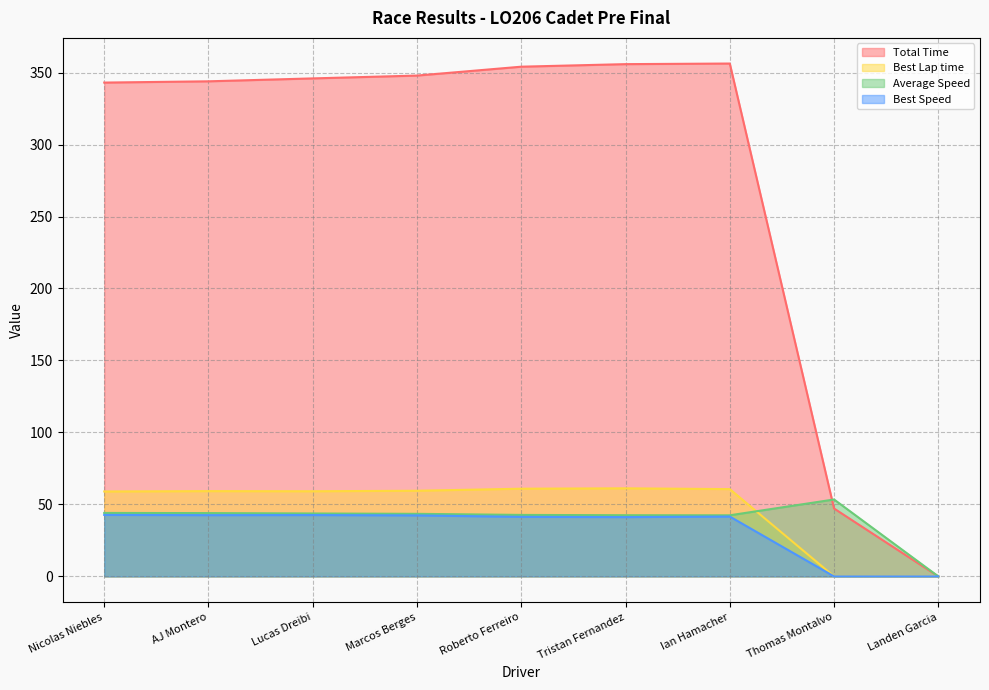

What is the value of the Average Speed point at the 8th from the left?

53.4